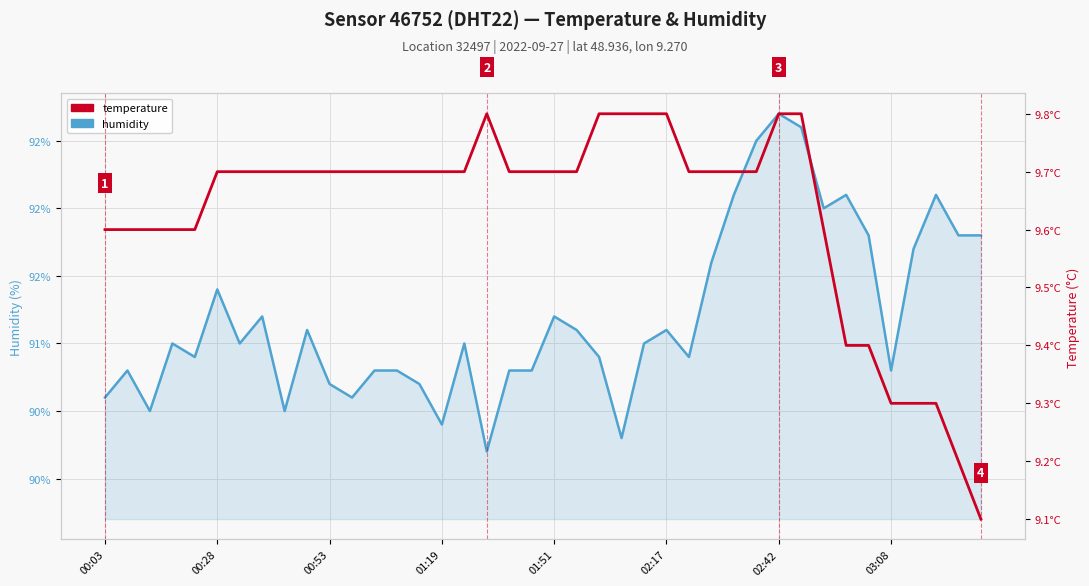

Which series has the largest total across all categories?

humidity